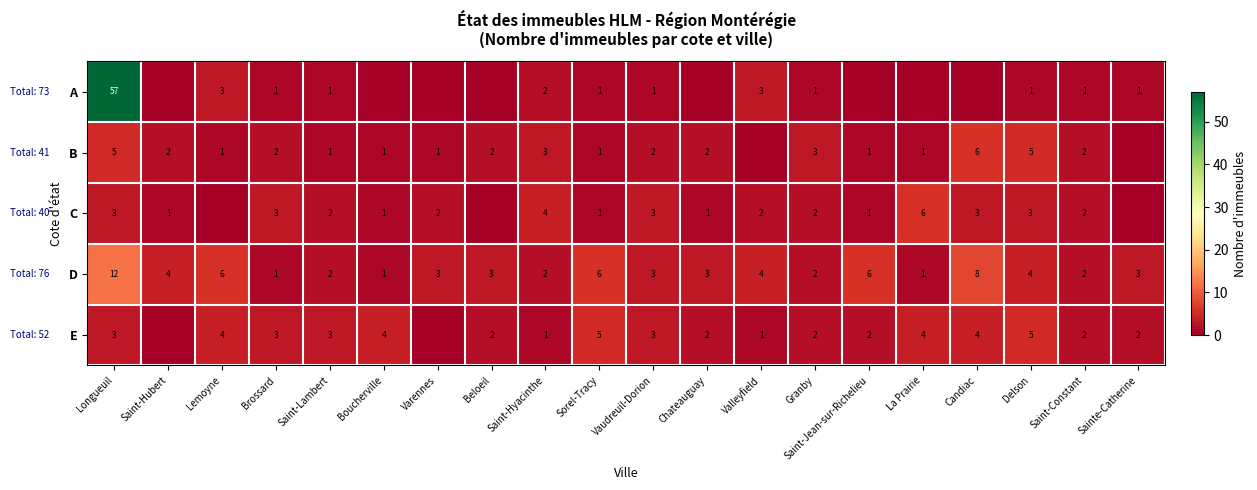

What is the maximum value for D?

12